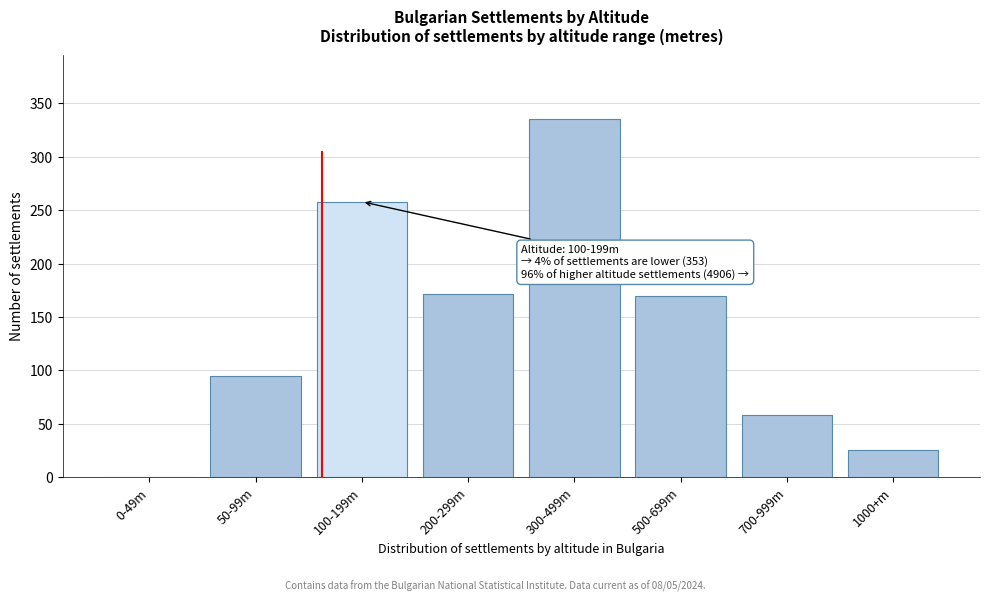

Reading left to right, list all the values displayed in this chart.

0-49m=0	50-99m=95	100-199m=258	200-299m=172	300-499m=335	500-699m=170	700-999m=58	1000+m=26